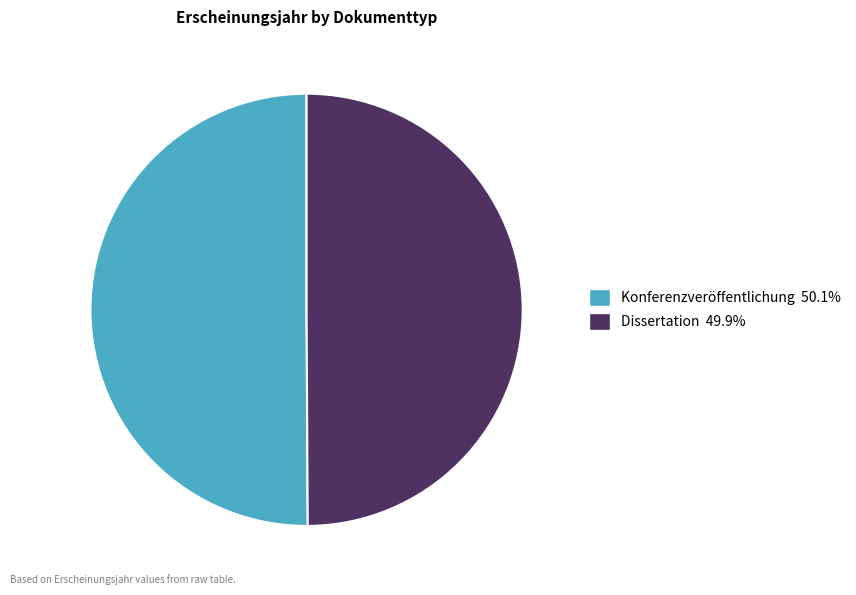

Is the sum of Konferenzveröffentlichung and Dissertation greater than half?

Yes